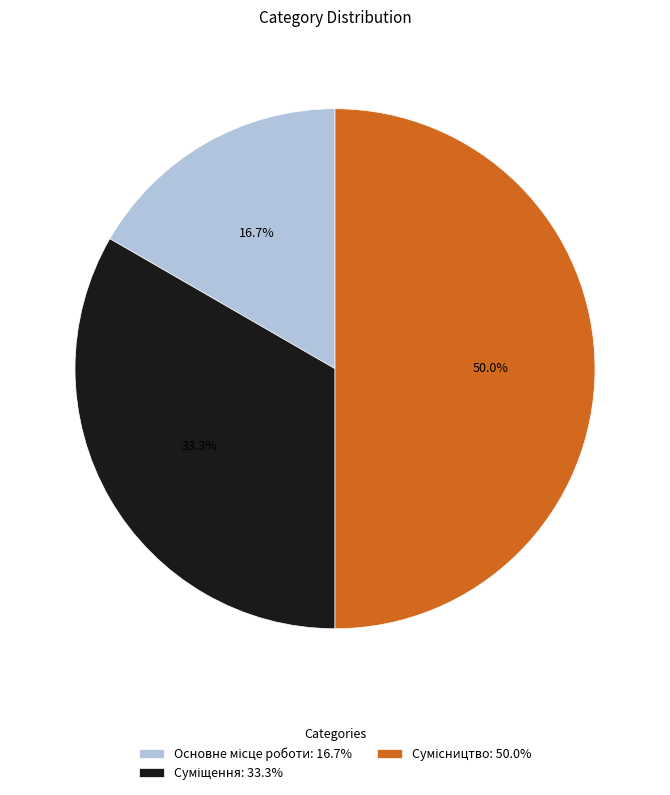

How many slices are in this pie chart?

3